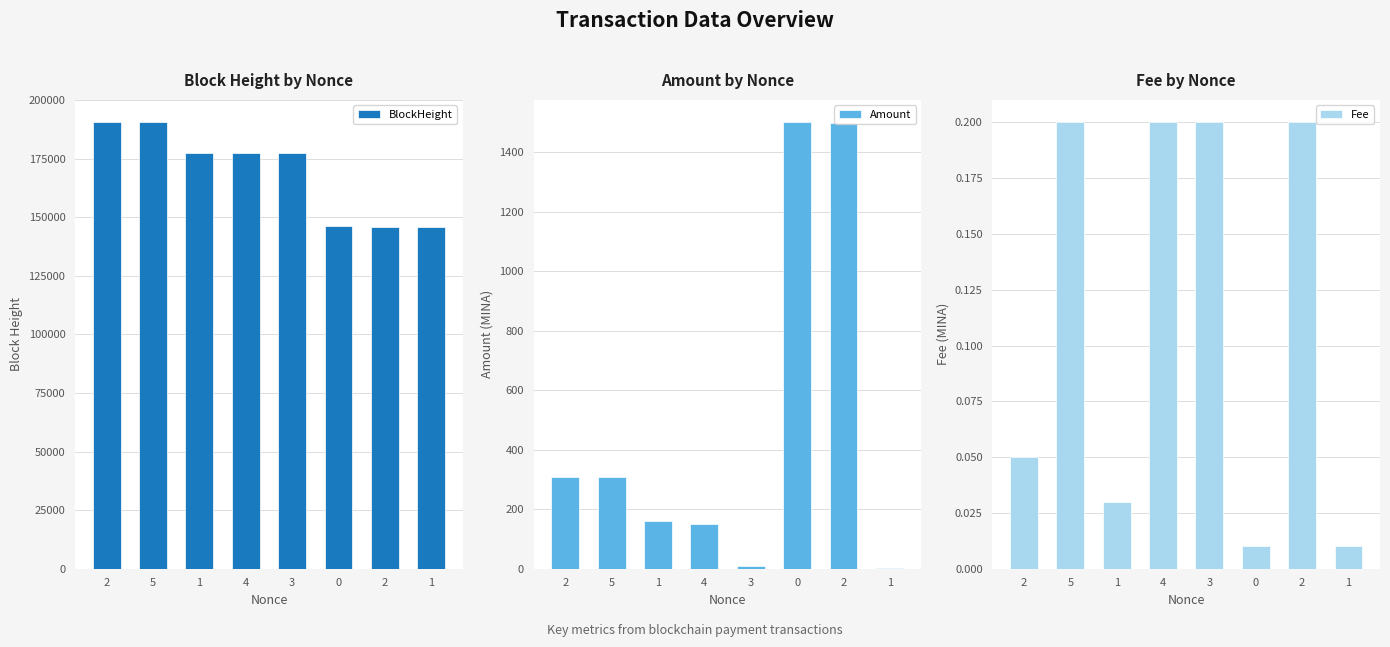

Is the value of Fee at 1 greater than the value of Amount at 1?

No